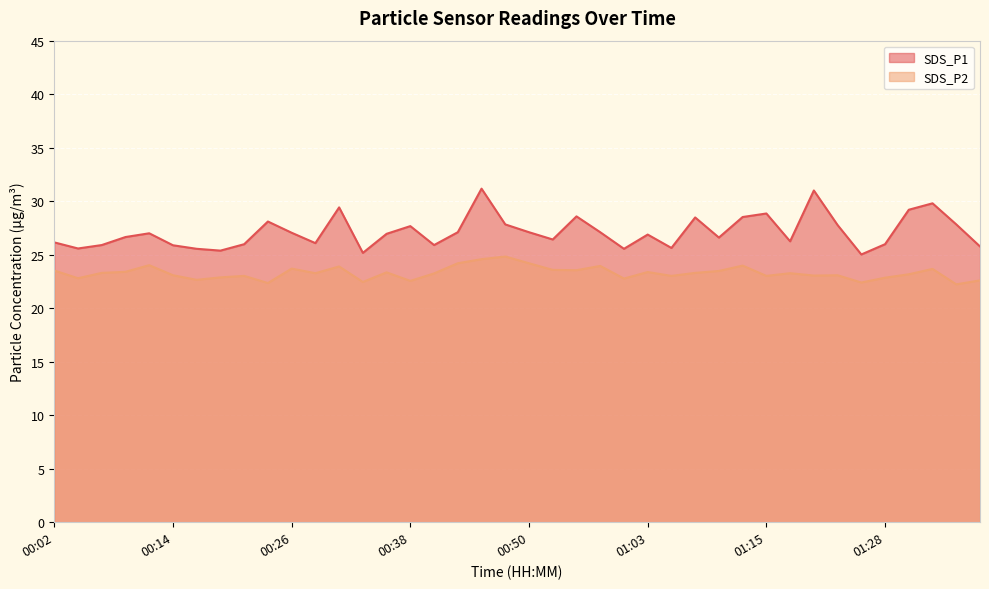

List the labels in order of SDS_P1 value, largest first.

00:45, 01:21, 01:33, 00:31, 01:31, 01:15, 00:55, 01:12, 01:08, 00:24, 00:48, 01:36, 01:23, 00:38, 00:43, 00:50, 00:58, 00:26, 00:11, 00:36, 01:03, 00:09, 01:10, 00:53, 01:18, 00:02, 00:28, 00:21, 01:28, 00:07, 00:41, 00:14, 01:38, 01:05, 00:04, 00:16, 01:00, 00:19, 00:33, 01:26